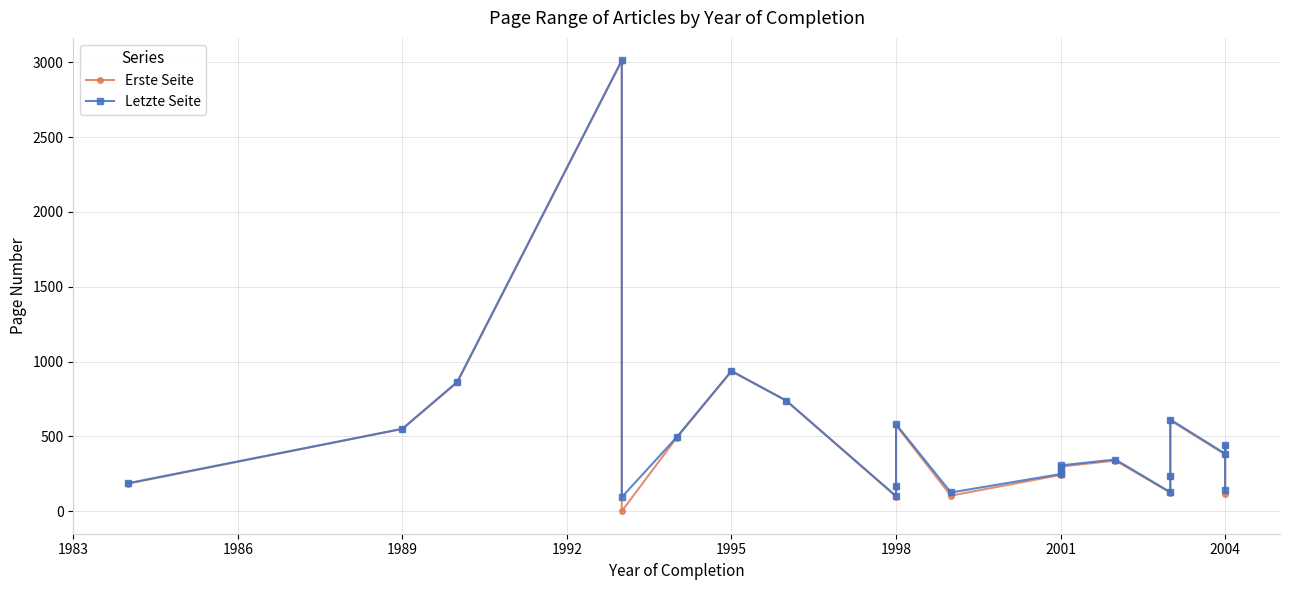

What is the average value of the Erste Seite series?

480